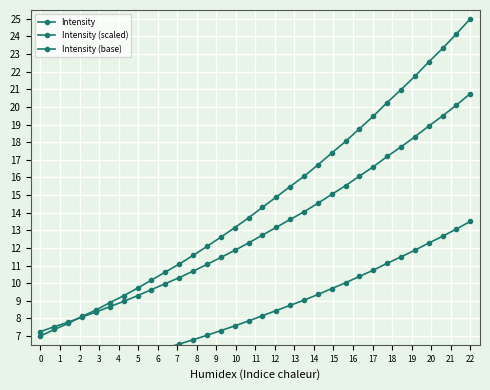

Which has a higher value, 6 or 7?

7